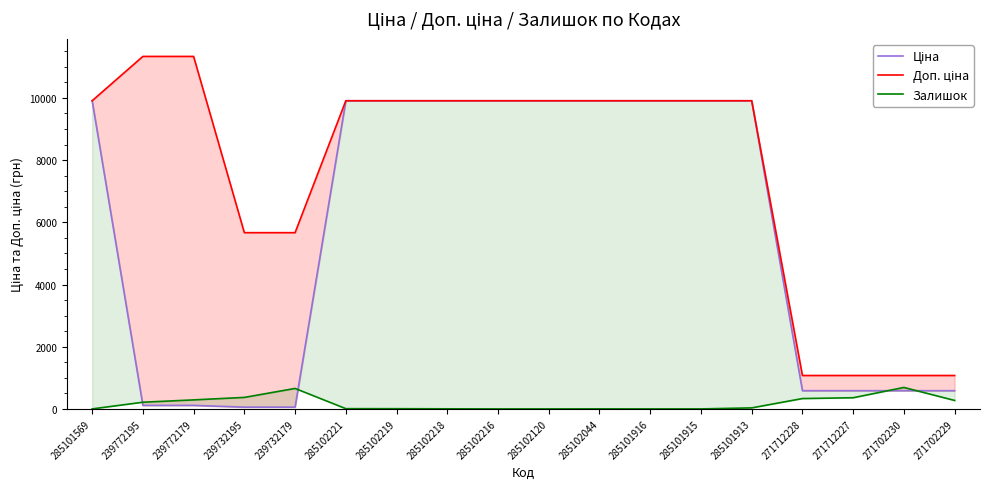

Which series has the largest total across all categories?

Доп. ціна